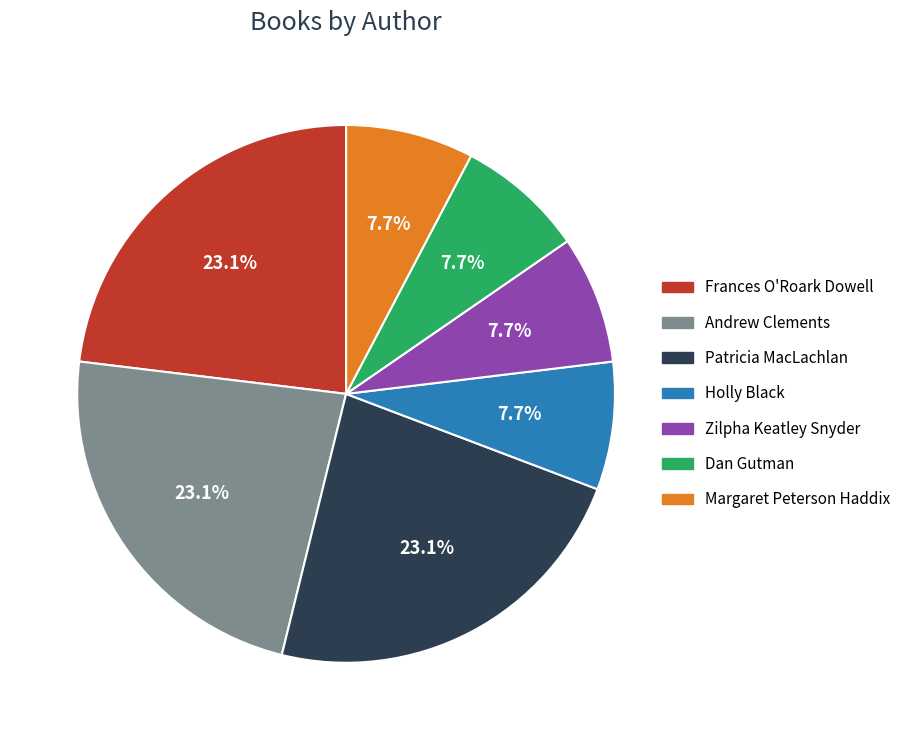

Is there any slice that represents more than half of the pie?

No